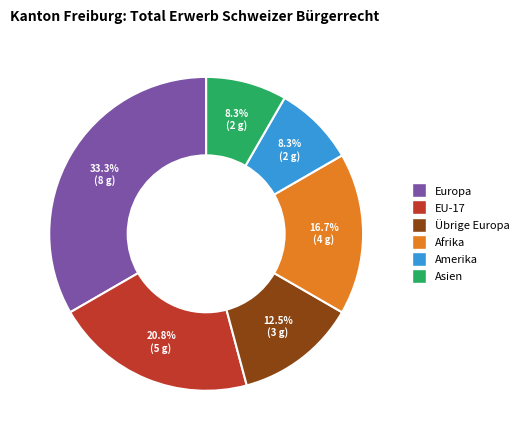

True or false: Afrika accounts for 27% of the total.

False